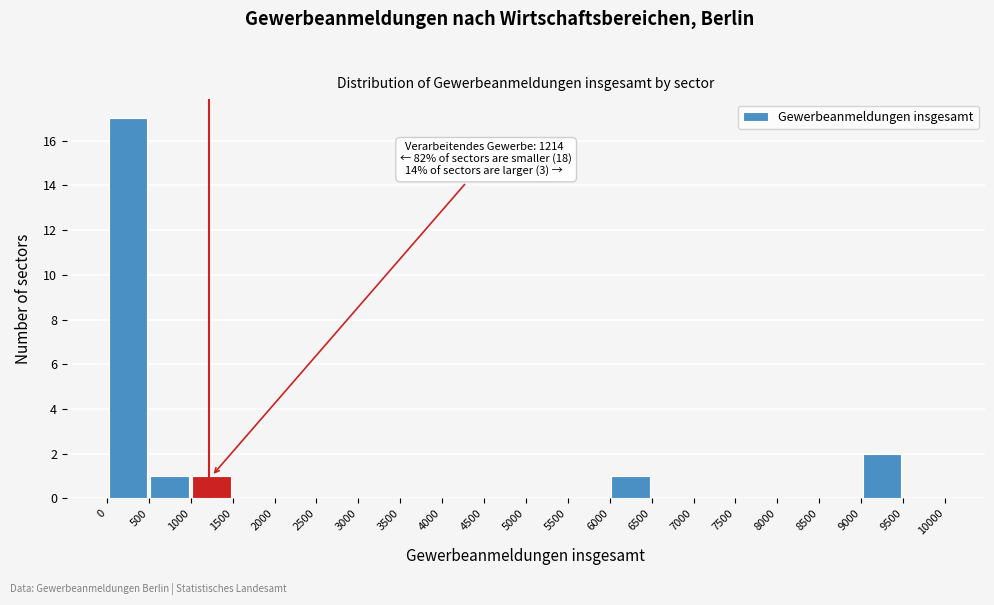

Which range on the x-axis has the tallest bar?

0 to 500